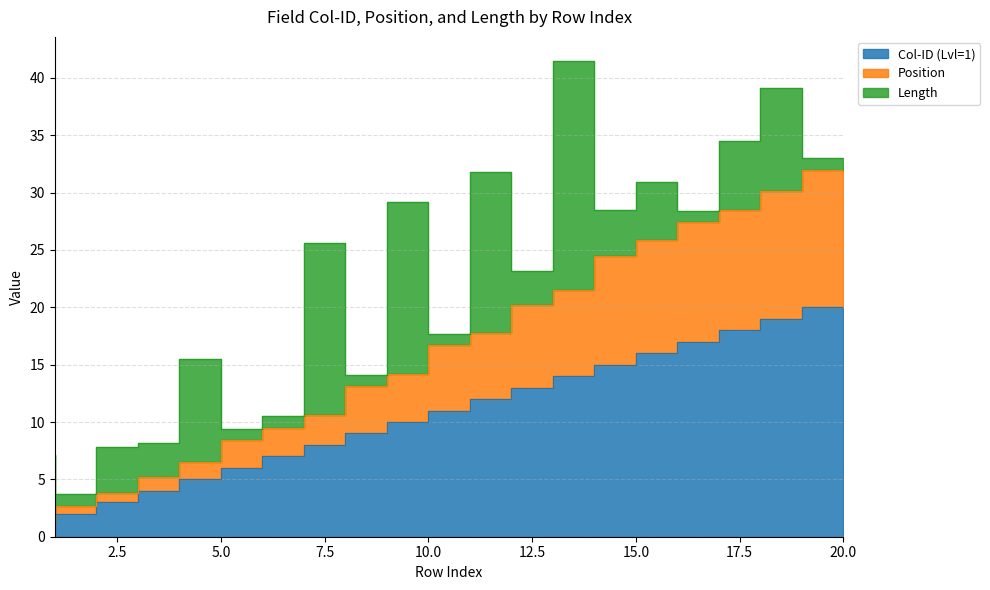

True or false: Position has more than 1 interior local peaks.

False